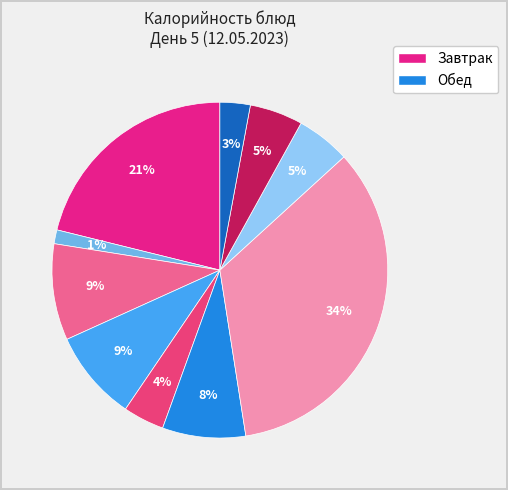

How many slices are in this pie chart?

10